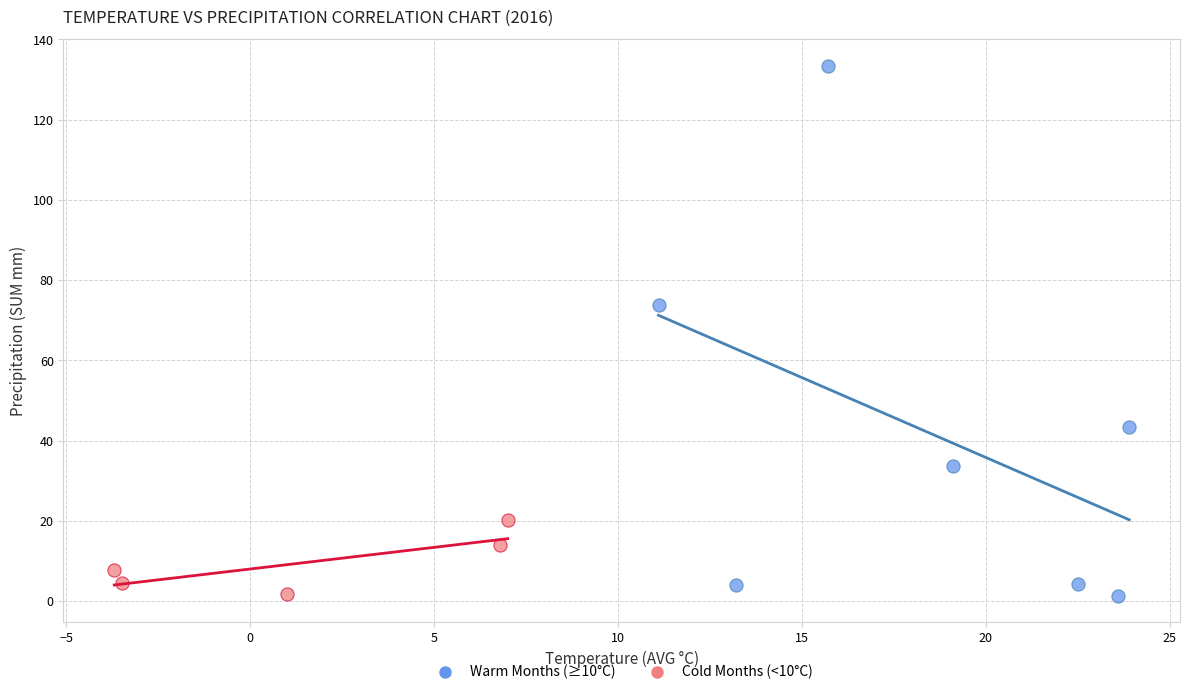

Which series reaches the maximum Y coordinate?

Warm Months (≥10°C)